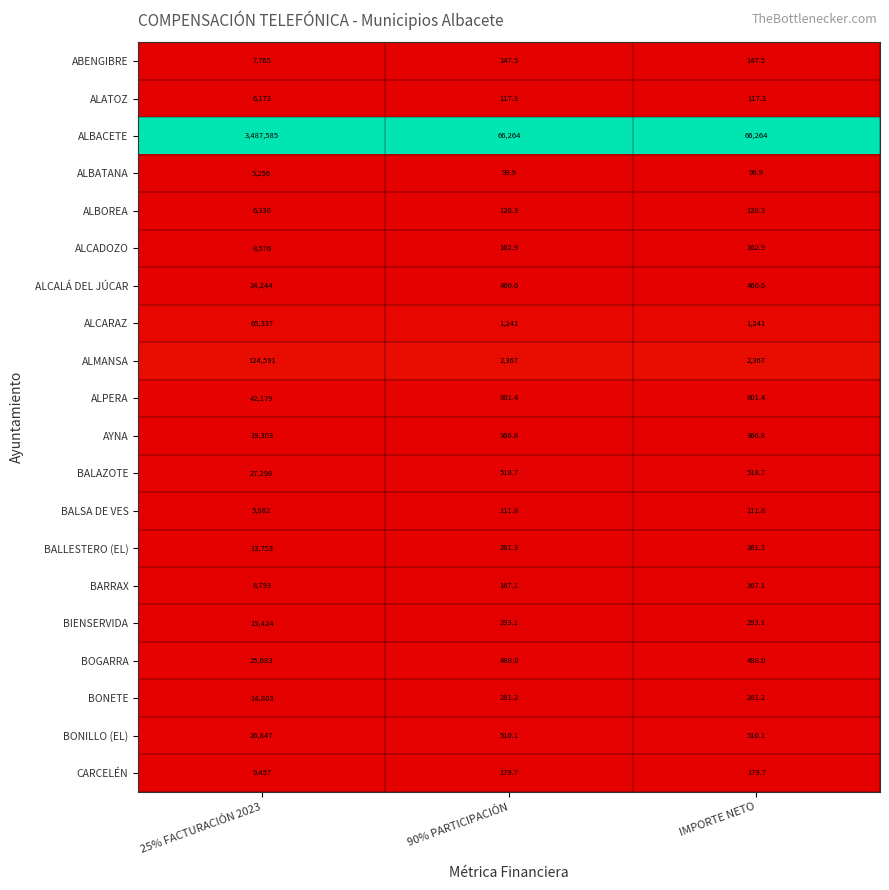

Rank the series by their maximum value, from lowest to highest.

ALBATANA, BALSA DE VES, ALATOZ, ALBOREA, ABENGIBRE, ALCADOZO, BARRAX, CARCELÉN, BALLESTERO (EL), BONETE, BIENSERVIDA, AYNA, ALCALÁ DEL JÚCAR, BOGARRA, BONILLO (EL), BALAZOTE, ALPERA, ALCARAZ, ALMANSA, ALBACETE